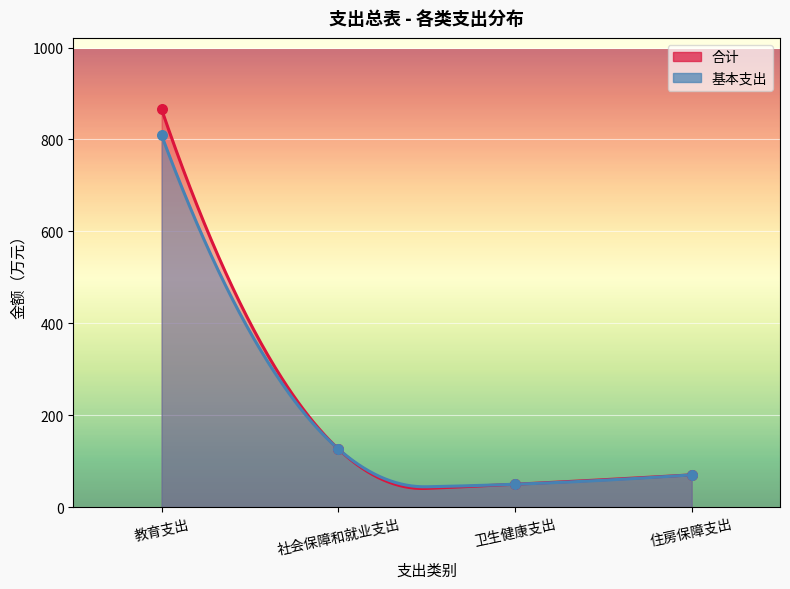

At how many categories does at least one series exceed 197?

1